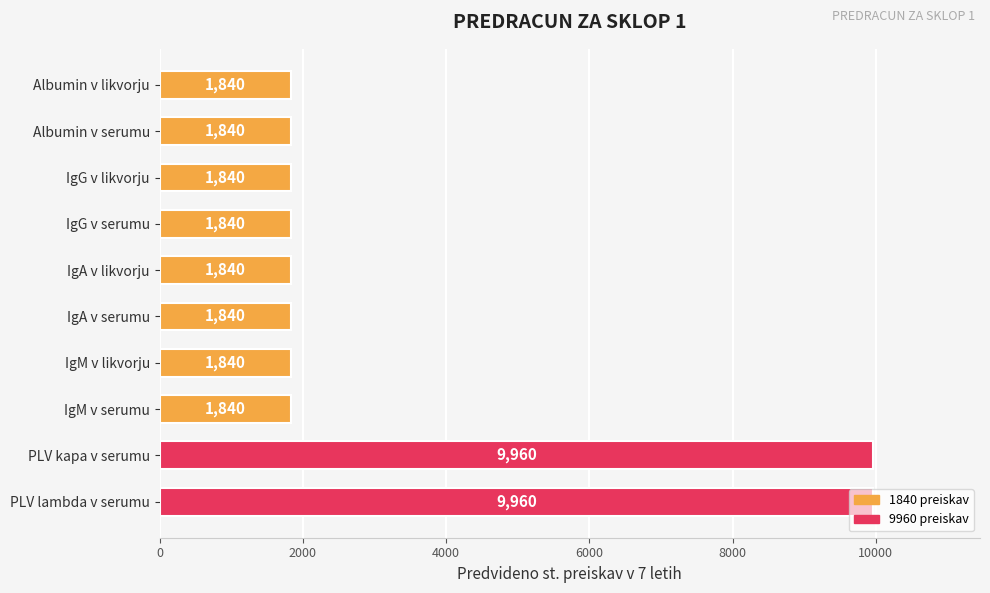

What is the maximum value shown in the chart?

9960